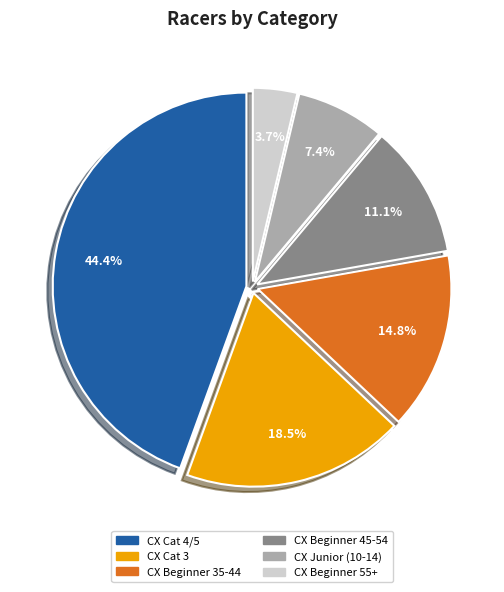

Count the number of slices in the pie.

6